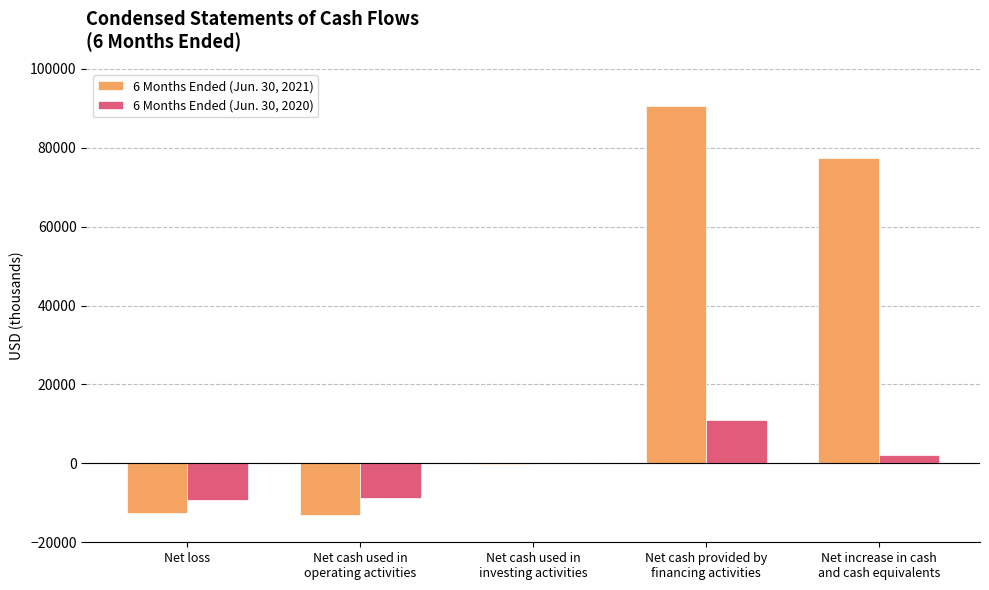

Reading left to right, transcribe all the data shown in this chart.

6 Months Ended (Jun. 30, 2021): Net loss=-12666	Net cash used in
operating activities=-13188	Net cash used in
investing activities=-126	Net cash provided by
financing activities=90632	Net increase in cash
and cash equivalents=77318
6 Months Ended (Jun. 30, 2020): Net loss=-9401	Net cash used in
operating activities=-8760	Net cash used in
investing activities=-22	Net cash provided by
financing activities=11018	Net increase in cash
and cash equivalents=2236